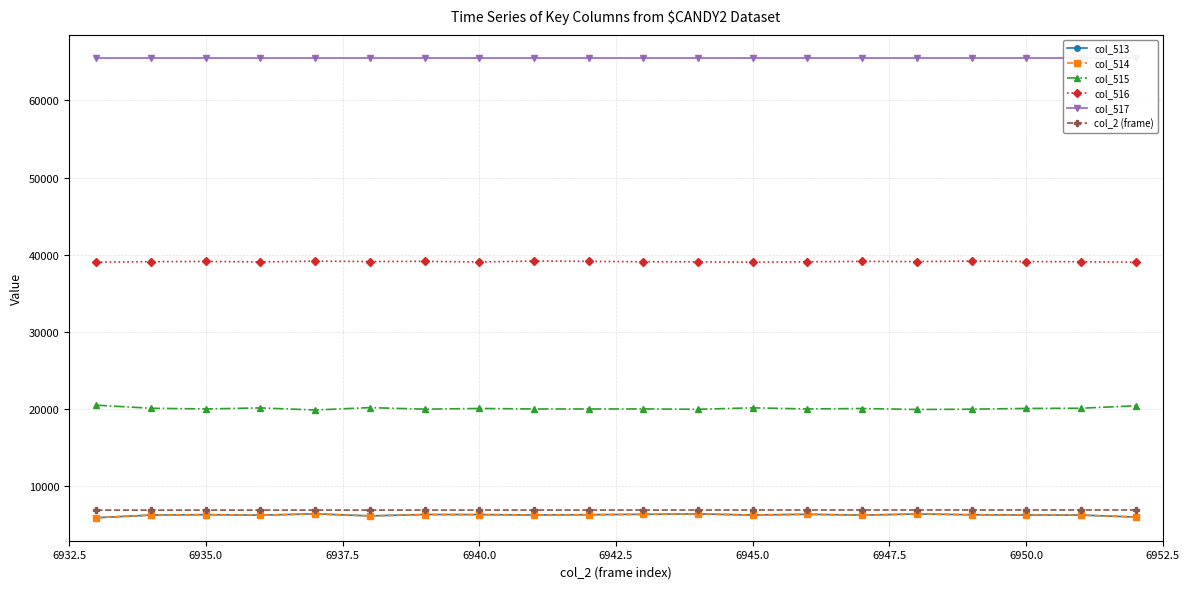

How many distinct data groups are displayed?

6